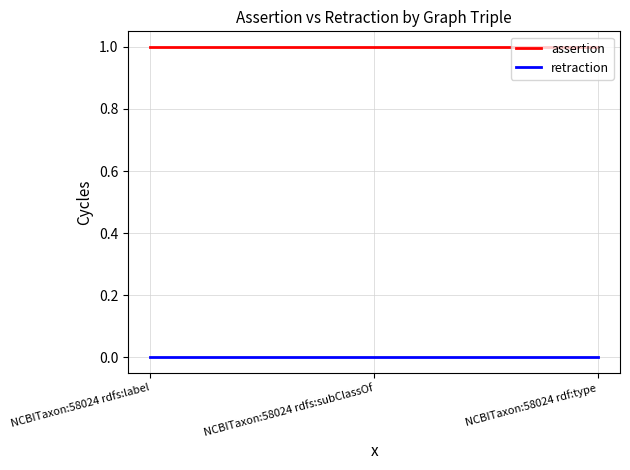

Rank the series at NCBITaxon:58024 rdfs:subClassOf from lowest to highest value.

retraction, assertion